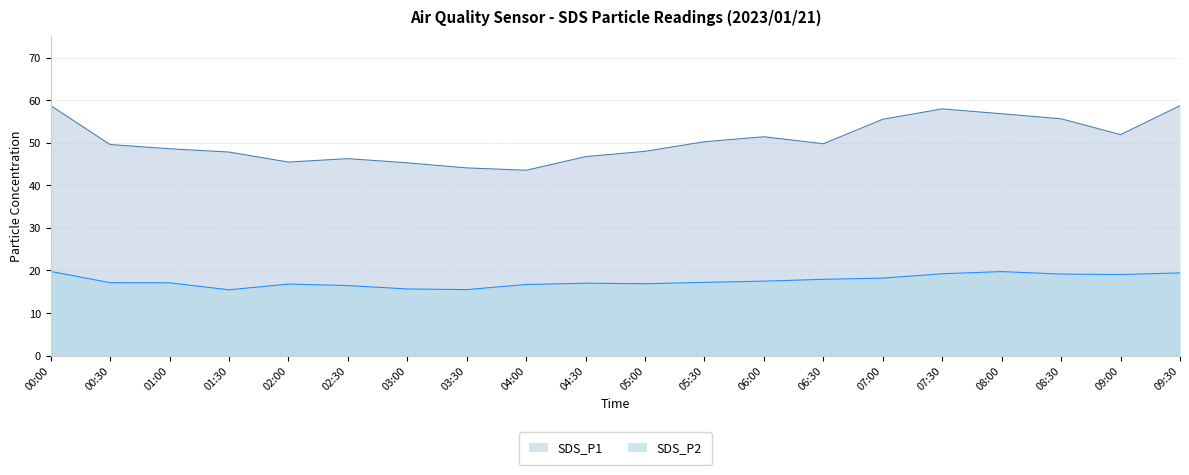

What are all the series names shown in the legend?

SDS_P1, SDS_P2